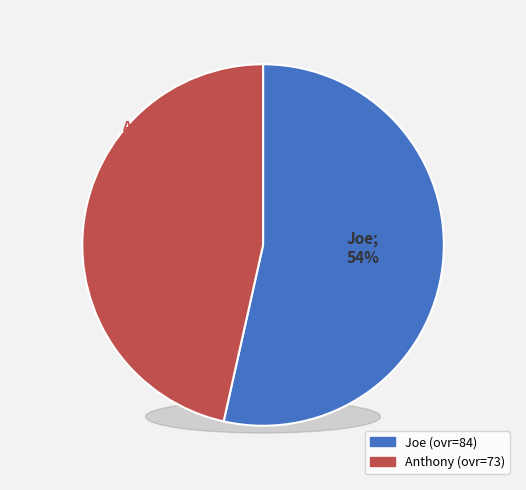

To the nearest percent, what percentage of the pie is Anthony?

46%